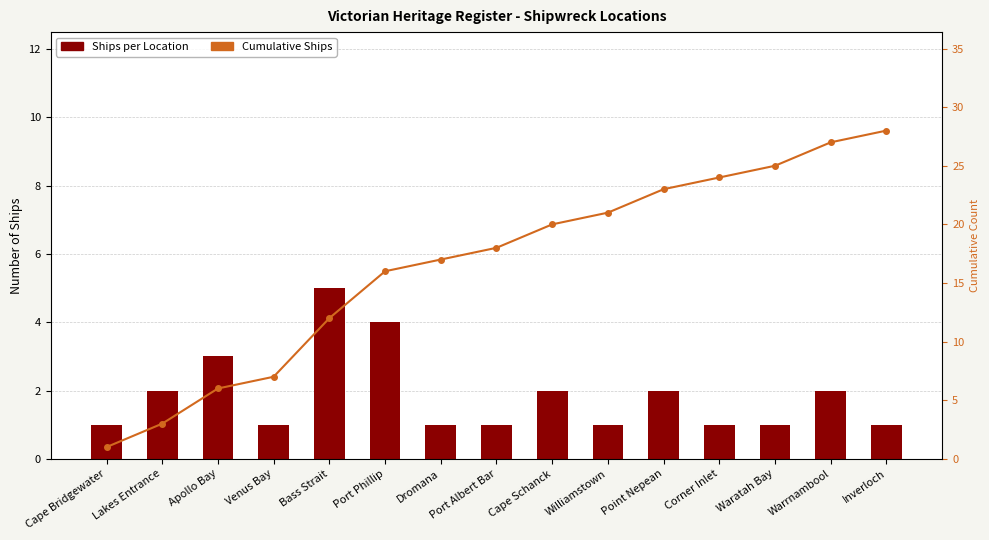

At which label does Ships per Location reach its peak?

Bass Strait